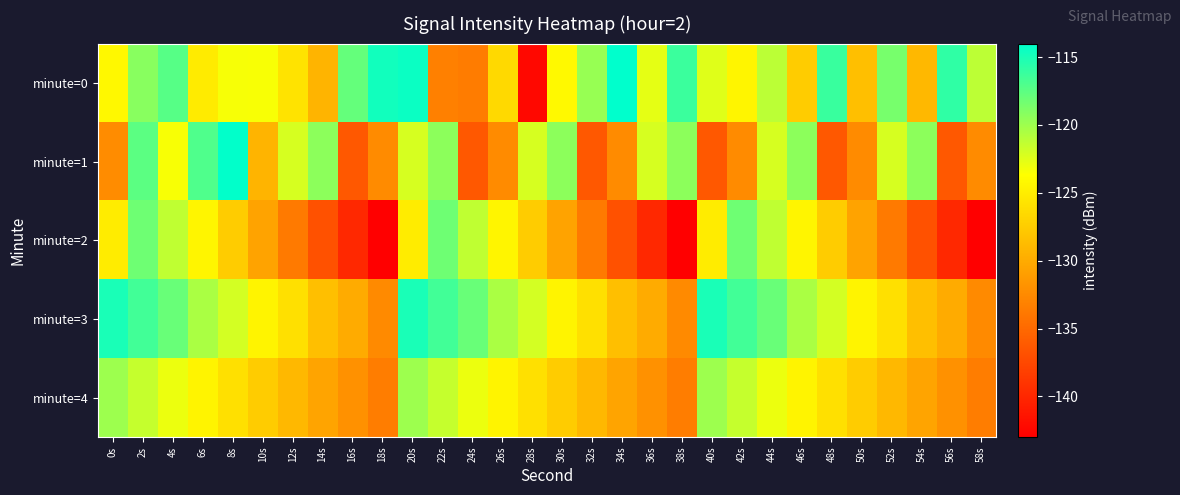

What is the total value across all series at 36s?

-646.7